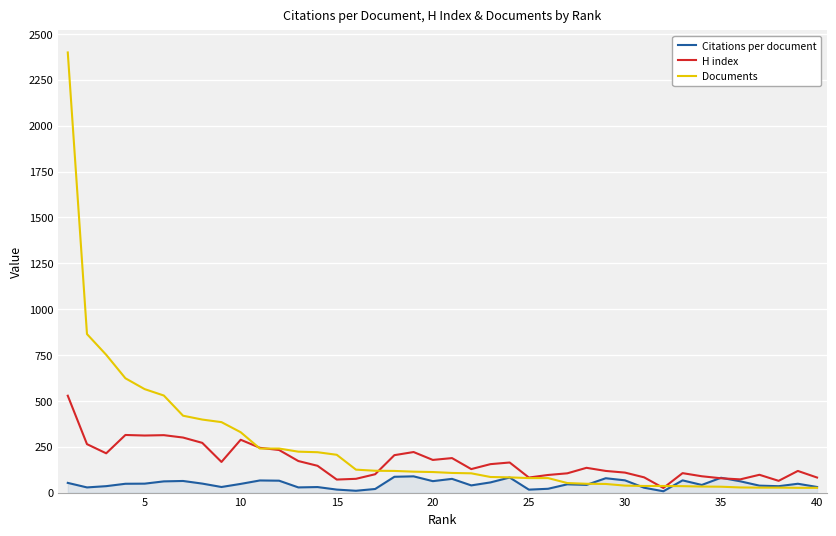

Rank the series by their maximum value, from highest to lowest.

Documents, H index, Citations per document